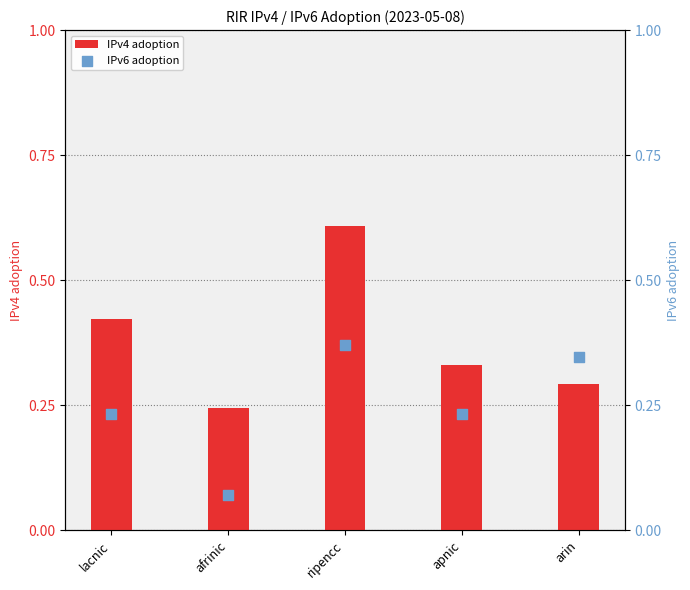

What is the total value across all series at arin?

0.6